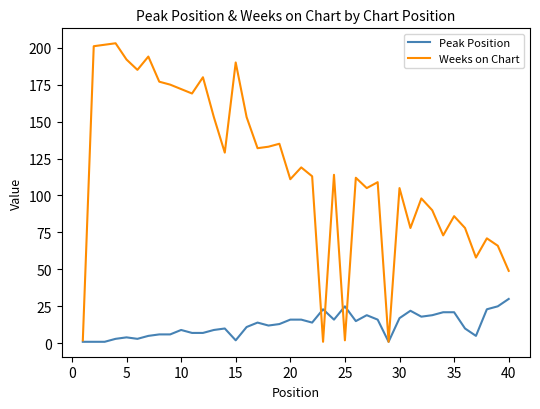

True or false: Weeks on Chart and Peak Position cross at least once.

True